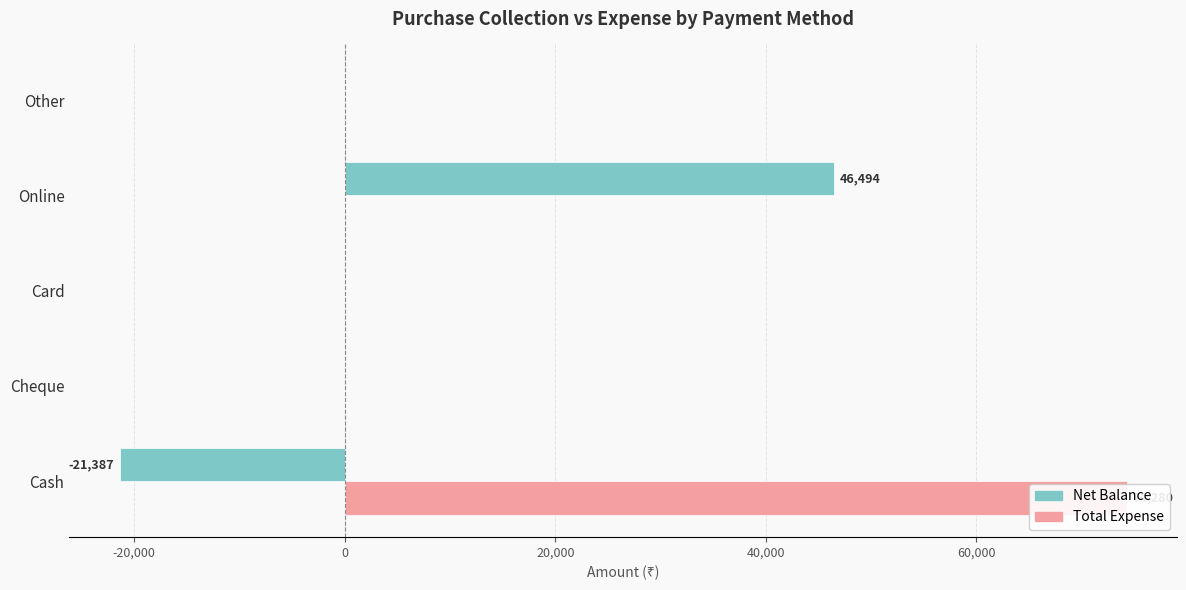

How many positive values does the Net Balance series have?

1